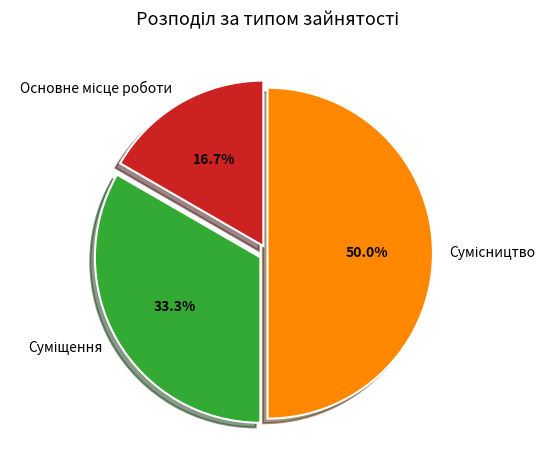

Do Суміщення and Основне місце роботи together represent more than half of the pie?

No